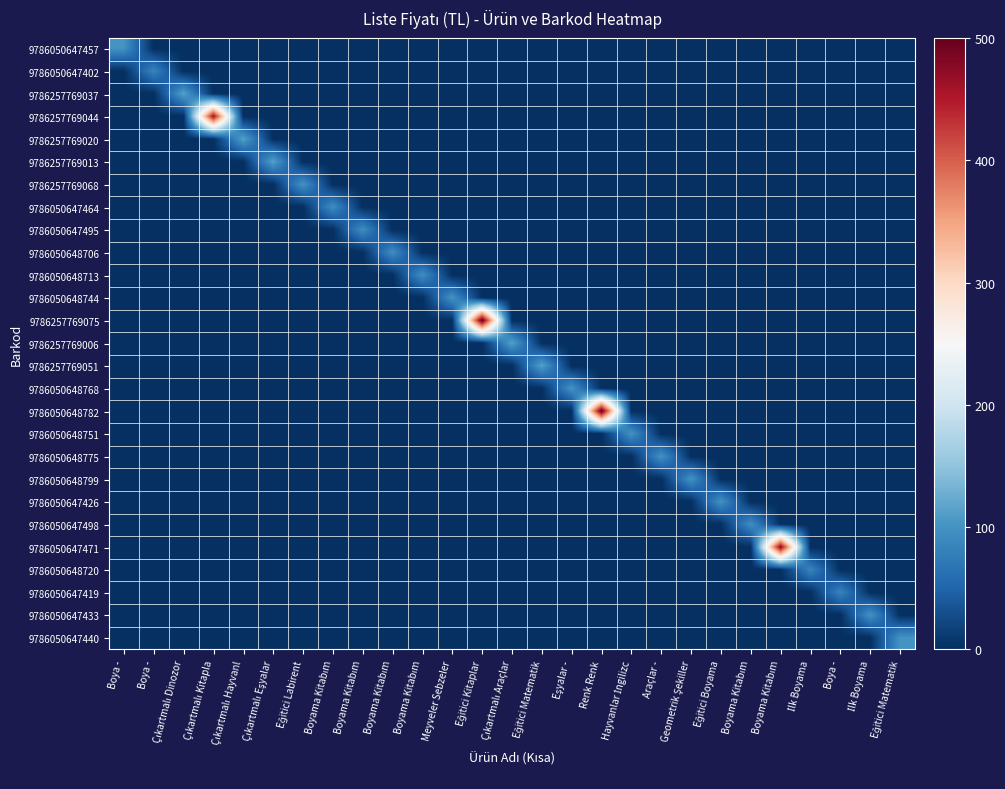

Reading left to right, extract all data points from this chart.

9786050647457: Boya -=100	Boya -=0	Çıkartmalı Dinozor=0	Çıkartmalı Kitapla=0	Çıkartmalı Hayvanl=0	Çıkartmalı Eşyalar=0	Eğitici Labirent=0	Boyama Kitabım=0	Boyama Kitabım=0	Boyama Kitabım=0	Boyama Kitabım=0	Meyveler Sebzeler=0	Eğitici Kitaplar=0	Çıkartmalı Araçlar=0	Eğitici Matematik=0	Eşyalar -=0	Renk Renk=0	Hayvanlar İngilizc=0	Araçlar -=0	Geometrik Şekiller=0	Eğitici Boyama=0	Boyama Kitabım=0	Boyama Kitabım=0	İlk Boyama=0	Boya -=0	İlk Boyama=0	Eğitici Matematik=0
9786050647402: Boya -=0	Boya -=85	Çıkartmalı Dinozor=0	Çıkartmalı Kitapla=0	Çıkartmalı Hayvanl=0	Çıkartmalı Eşyalar=0	Eğitici Labirent=0	Boyama Kitabım=0	Boyama Kitabım=0	Boyama Kitabım=0	Boyama Kitabım=0	Meyveler Sebzeler=0	Eğitici Kitaplar=0	Çıkartmalı Araçlar=0	Eğitici Matematik=0	Eşyalar -=0	Renk Renk=0	Hayvanlar İngilizc=0	Araçlar -=0	Geometrik Şekiller=0	Eğitici Boyama=0	Boyama Kitabım=0	Boyama Kitabım=0	İlk Boyama=0	Boya -=0	İlk Boyama=0	Eğitici Matematik=0
9786257769037: Boya -=0	Boya -=0	Çıkartmalı Dinozor=115	Çıkartmalı Kitapla=0	Çıkartmalı Hayvanl=0	Çıkartmalı Eşyalar=0	Eğitici Labirent=0	Boyama Kitabım=0	Boyama Kitabım=0	Boyama Kitabım=0	Boyama Kitabım=0	Meyveler Sebzeler=0	Eğitici Kitaplar=0	Çıkartmalı Araçlar=0	Eğitici Matematik=0	Eşyalar -=0	Renk Renk=0	Hayvanlar İngilizc=0	Araçlar -=0	Geometrik Şekiller=0	Eğitici Boyama=0	Boyama Kitabım=0	Boyama Kitabım=0	İlk Boyama=0	Boya -=0	İlk Boyama=0	Eğitici Matematik=0
9786257769044: Boya -=0	Boya -=0	Çıkartmalı Dinozor=0	Çıkartmalı Kitapla=460	Çıkartmalı Hayvanl=0	Çıkartmalı Eşyalar=0	Eğitici Labirent=0	Boyama Kitabım=0	Boyama Kitabım=0	Boyama Kitabım=0	Boyama Kitabım=0	Meyveler Sebzeler=0	Eğitici Kitaplar=0	Çıkartmalı Araçlar=0	Eğitici Matematik=0	Eşyalar -=0	Renk Renk=0	Hayvanlar İngilizc=0	Araçlar -=0	Geometrik Şekiller=0	Eğitici Boyama=0	Boyama Kitabım=0	Boyama Kitabım=0	İlk Boyama=0	Boya -=0	İlk Boyama=0	Eğitici Matematik=0
9786257769020: Boya -=0	Boya -=0	Çıkartmalı Dinozor=0	Çıkartmalı Kitapla=0	Çıkartmalı Hayvanl=115	Çıkartmalı Eşyalar=0	Eğitici Labirent=0	Boyama Kitabım=0	Boyama Kitabım=0	Boyama Kitabım=0	Boyama Kitabım=0	Meyveler Sebzeler=0	Eğitici Kitaplar=0	Çıkartmalı Araçlar=0	Eğitici Matematik=0	Eşyalar -=0	Renk Renk=0	Hayvanlar İngilizc=0	Araçlar -=0	Geometrik Şekiller=0	Eğitici Boyama=0	Boyama Kitabım=0	Boyama Kitabım=0	İlk Boyama=0	Boya -=0	İlk Boyama=0	Eğitici Matematik=0
9786257769013: Boya -=0	Boya -=0	Çıkartmalı Dinozor=0	Çıkartmalı Kitapla=0	Çıkartmalı Hayvanl=0	Çıkartmalı Eşyalar=115	Eğitici Labirent=0	Boyama Kitabım=0	Boyama Kitabım=0	Boyama Kitabım=0	Boyama Kitabım=0	Meyveler Sebzeler=0	Eğitici Kitaplar=0	Çıkartmalı Araçlar=0	Eğitici Matematik=0	Eşyalar -=0	Renk Renk=0	Hayvanlar İngilizc=0	Araçlar -=0	Geometrik Şekiller=0	Eğitici Boyama=0	Boyama Kitabım=0	Boyama Kitabım=0	İlk Boyama=0	Boya -=0	İlk Boyama=0	Eğitici Matematik=0
9786257769068: Boya -=0	Boya -=0	Çıkartmalı Dinozor=0	Çıkartmalı Kitapla=0	Çıkartmalı Hayvanl=0	Çıkartmalı Eşyalar=0	Eğitici Labirent=100	Boyama Kitabım=0	Boyama Kitabım=0	Boyama Kitabım=0	Boyama Kitabım=0	Meyveler Sebzeler=0	Eğitici Kitaplar=0	Çıkartmalı Araçlar=0	Eğitici Matematik=0	Eşyalar -=0	Renk Renk=0	Hayvanlar İngilizc=0	Araçlar -=0	Geometrik Şekiller=0	Eğitici Boyama=0	Boyama Kitabım=0	Boyama Kitabım=0	İlk Boyama=0	Boya -=0	İlk Boyama=0	Eğitici Matematik=0
9786050647464: Boya -=0	Boya -=0	Çıkartmalı Dinozor=0	Çıkartmalı Kitapla=0	Çıkartmalı Hayvanl=0	Çıkartmalı Eşyalar=0	Eğitici Labirent=0	Boyama Kitabım=95	Boyama Kitabım=0	Boyama Kitabım=0	Boyama Kitabım=0	Meyveler Sebzeler=0	Eğitici Kitaplar=0	Çıkartmalı Araçlar=0	Eğitici Matematik=0	Eşyalar -=0	Renk Renk=0	Hayvanlar İngilizc=0	Araçlar -=0	Geometrik Şekiller=0	Eğitici Boyama=0	Boyama Kitabım=0	Boyama Kitabım=0	İlk Boyama=0	Boya -=0	İlk Boyama=0	Eğitici Matematik=0
9786050647495: Boya -=0	Boya -=0	Çıkartmalı Dinozor=0	Çıkartmalı Kitapla=0	Çıkartmalı Hayvanl=0	Çıkartmalı Eşyalar=0	Eğitici Labirent=0	Boyama Kitabım=0	Boyama Kitabım=95	Boyama Kitabım=0	Boyama Kitabım=0	Meyveler Sebzeler=0	Eğitici Kitaplar=0	Çıkartmalı Araçlar=0	Eğitici Matematik=0	Eşyalar -=0	Renk Renk=0	Hayvanlar İngilizc=0	Araçlar -=0	Geometrik Şekiller=0	Eğitici Boyama=0	Boyama Kitabım=0	Boyama Kitabım=0	İlk Boyama=0	Boya -=0	İlk Boyama=0	Eğitici Matematik=0
9786050648706: Boya -=0	Boya -=0	Çıkartmalı Dinozor=0	Çıkartmalı Kitapla=0	Çıkartmalı Hayvanl=0	Çıkartmalı Eşyalar=0	Eğitici Labirent=0	Boyama Kitabım=0	Boyama Kitabım=0	Boyama Kitabım=95	Boyama Kitabım=0	Meyveler Sebzeler=0	Eğitici Kitaplar=0	Çıkartmalı Araçlar=0	Eğitici Matematik=0	Eşyalar -=0	Renk Renk=0	Hayvanlar İngilizc=0	Araçlar -=0	Geometrik Şekiller=0	Eğitici Boyama=0	Boyama Kitabım=0	Boyama Kitabım=0	İlk Boyama=0	Boya -=0	İlk Boyama=0	Eğitici Matematik=0
9786050648713: Boya -=0	Boya -=0	Çıkartmalı Dinozor=0	Çıkartmalı Kitapla=0	Çıkartmalı Hayvanl=0	Çıkartmalı Eşyalar=0	Eğitici Labirent=0	Boyama Kitabım=0	Boyama Kitabım=0	Boyama Kitabım=0	Boyama Kitabım=95	Meyveler Sebzeler=0	Eğitici Kitaplar=0	Çıkartmalı Araçlar=0	Eğitici Matematik=0	Eşyalar -=0	Renk Renk=0	Hayvanlar İngilizc=0	Araçlar -=0	Geometrik Şekiller=0	Eğitici Boyama=0	Boyama Kitabım=0	Boyama Kitabım=0	İlk Boyama=0	Boya -=0	İlk Boyama=0	Eğitici Matematik=0
9786050648744: Boya -=0	Boya -=0	Çıkartmalı Dinozor=0	Çıkartmalı Kitapla=0	Çıkartmalı Hayvanl=0	Çıkartmalı Eşyalar=0	Eğitici Labirent=0	Boyama Kitabım=0	Boyama Kitabım=0	Boyama Kitabım=0	Boyama Kitabım=0	Meyveler Sebzeler=100	Eğitici Kitaplar=0	Çıkartmalı Araçlar=0	Eğitici Matematik=0	Eşyalar -=0	Renk Renk=0	Hayvanlar İngilizc=0	Araçlar -=0	Geometrik Şekiller=0	Eğitici Boyama=0	Boyama Kitabım=0	Boyama Kitabım=0	İlk Boyama=0	Boya -=0	İlk Boyama=0	Eğitici Matematik=0
9786257769075: Boya -=0	Boya -=0	Çıkartmalı Dinozor=0	Çıkartmalı Kitapla=0	Çıkartmalı Hayvanl=0	Çıkartmalı Eşyalar=0	Eğitici Labirent=0	Boyama Kitabım=0	Boyama Kitabım=0	Boyama Kitabım=0	Boyama Kitabım=0	Meyveler Sebzeler=0	Eğitici Kitaplar=500	Çıkartmalı Araçlar=0	Eğitici Matematik=0	Eşyalar -=0	Renk Renk=0	Hayvanlar İngilizc=0	Araçlar -=0	Geometrik Şekiller=0	Eğitici Boyama=0	Boyama Kitabım=0	Boyama Kitabım=0	İlk Boyama=0	Boya -=0	İlk Boyama=0	Eğitici Matematik=0
9786257769006: Boya -=0	Boya -=0	Çıkartmalı Dinozor=0	Çıkartmalı Kitapla=0	Çıkartmalı Hayvanl=0	Çıkartmalı Eşyalar=0	Eğitici Labirent=0	Boyama Kitabım=0	Boyama Kitabım=0	Boyama Kitabım=0	Boyama Kitabım=0	Meyveler Sebzeler=0	Eğitici Kitaplar=0	Çıkartmalı Araçlar=115	Eğitici Matematik=0	Eşyalar -=0	Renk Renk=0	Hayvanlar İngilizc=0	Araçlar -=0	Geometrik Şekiller=0	Eğitici Boyama=0	Boyama Kitabım=0	Boyama Kitabım=0	İlk Boyama=0	Boya -=0	İlk Boyama=0	Eğitici Matematik=0
9786257769051: Boya -=0	Boya -=0	Çıkartmalı Dinozor=0	Çıkartmalı Kitapla=0	Çıkartmalı Hayvanl=0	Çıkartmalı Eşyalar=0	Eğitici Labirent=0	Boyama Kitabım=0	Boyama Kitabım=0	Boyama Kitabım=0	Boyama Kitabım=0	Meyveler Sebzeler=0	Eğitici Kitaplar=0	Çıkartmalı Araçlar=0	Eğitici Matematik=115	Eşyalar -=0	Renk Renk=0	Hayvanlar İngilizc=0	Araçlar -=0	Geometrik Şekiller=0	Eğitici Boyama=0	Boyama Kitabım=0	Boyama Kitabım=0	İlk Boyama=0	Boya -=0	İlk Boyama=0	Eğitici Matematik=0
9786050648768: Boya -=0	Boya -=0	Çıkartmalı Dinozor=0	Çıkartmalı Kitapla=0	Çıkartmalı Hayvanl=0	Çıkartmalı Eşyalar=0	Eğitici Labirent=0	Boyama Kitabım=0	Boyama Kitabım=0	Boyama Kitabım=0	Boyama Kitabım=0	Meyveler Sebzeler=0	Eğitici Kitaplar=0	Çıkartmalı Araçlar=0	Eğitici Matematik=0	Eşyalar -=100	Renk Renk=0	Hayvanlar İngilizc=0	Araçlar -=0	Geometrik Şekiller=0	Eğitici Boyama=0	Boyama Kitabım=0	Boyama Kitabım=0	İlk Boyama=0	Boya -=0	İlk Boyama=0	Eğitici Matematik=0
9786050648782: Boya -=0	Boya -=0	Çıkartmalı Dinozor=0	Çıkartmalı Kitapla=0	Çıkartmalı Hayvanl=0	Çıkartmalı Eşyalar=0	Eğitici Labirent=0	Boyama Kitabım=0	Boyama Kitabım=0	Boyama Kitabım=0	Boyama Kitabım=0	Meyveler Sebzeler=0	Eğitici Kitaplar=0	Çıkartmalı Araçlar=0	Eğitici Matematik=0	Eşyalar -=0	Renk Renk=500	Hayvanlar İngilizc=0	Araçlar -=0	Geometrik Şekiller=0	Eğitici Boyama=0	Boyama Kitabım=0	Boyama Kitabım=0	İlk Boyama=0	Boya -=0	İlk Boyama=0	Eğitici Matematik=0
9786050648751: Boya -=0	Boya -=0	Çıkartmalı Dinozor=0	Çıkartmalı Kitapla=0	Çıkartmalı Hayvanl=0	Çıkartmalı Eşyalar=0	Eğitici Labirent=0	Boyama Kitabım=0	Boyama Kitabım=0	Boyama Kitabım=0	Boyama Kitabım=0	Meyveler Sebzeler=0	Eğitici Kitaplar=0	Çıkartmalı Araçlar=0	Eğitici Matematik=0	Eşyalar -=0	Renk Renk=0	Hayvanlar İngilizc=100	Araçlar -=0	Geometrik Şekiller=0	Eğitici Boyama=0	Boyama Kitabım=0	Boyama Kitabım=0	İlk Boyama=0	Boya -=0	İlk Boyama=0	Eğitici Matematik=0
9786050648775: Boya -=0	Boya -=0	Çıkartmalı Dinozor=0	Çıkartmalı Kitapla=0	Çıkartmalı Hayvanl=0	Çıkartmalı Eşyalar=0	Eğitici Labirent=0	Boyama Kitabım=0	Boyama Kitabım=0	Boyama Kitabım=0	Boyama Kitabım=0	Meyveler Sebzeler=0	Eğitici Kitaplar=0	Çıkartmalı Araçlar=0	Eğitici Matematik=0	Eşyalar -=0	Renk Renk=0	Hayvanlar İngilizc=0	Araçlar -=100	Geometrik Şekiller=0	Eğitici Boyama=0	Boyama Kitabım=0	Boyama Kitabım=0	İlk Boyama=0	Boya -=0	İlk Boyama=0	Eğitici Matematik=0
9786050648799: Boya -=0	Boya -=0	Çıkartmalı Dinozor=0	Çıkartmalı Kitapla=0	Çıkartmalı Hayvanl=0	Çıkartmalı Eşyalar=0	Eğitici Labirent=0	Boyama Kitabım=0	Boyama Kitabım=0	Boyama Kitabım=0	Boyama Kitabım=0	Meyveler Sebzeler=0	Eğitici Kitaplar=0	Çıkartmalı Araçlar=0	Eğitici Matematik=0	Eşyalar -=0	Renk Renk=0	Hayvanlar İngilizc=0	Araçlar -=0	Geometrik Şekiller=100	Eğitici Boyama=0	Boyama Kitabım=0	Boyama Kitabım=0	İlk Boyama=0	Boya -=0	İlk Boyama=0	Eğitici Matematik=0
9786050647426: Boya -=0	Boya -=0	Çıkartmalı Dinozor=0	Çıkartmalı Kitapla=0	Çıkartmalı Hayvanl=0	Çıkartmalı Eşyalar=0	Eğitici Labirent=0	Boyama Kitabım=0	Boyama Kitabım=0	Boyama Kitabım=0	Boyama Kitabım=0	Meyveler Sebzeler=0	Eğitici Kitaplar=0	Çıkartmalı Araçlar=0	Eğitici Matematik=0	Eşyalar -=0	Renk Renk=0	Hayvanlar İngilizc=0	Araçlar -=0	Geometrik Şekiller=0	Eğitici Boyama=100	Boyama Kitabım=0	Boyama Kitabım=0	İlk Boyama=0	Boya -=0	İlk Boyama=0	Eğitici Matematik=0
9786050647498: Boya -=0	Boya -=0	Çıkartmalı Dinozor=0	Çıkartmalı Kitapla=0	Çıkartmalı Hayvanl=0	Çıkartmalı Eşyalar=0	Eğitici Labirent=0	Boyama Kitabım=0	Boyama Kitabım=0	Boyama Kitabım=0	Boyama Kitabım=0	Meyveler Sebzeler=0	Eğitici Kitaplar=0	Çıkartmalı Araçlar=0	Eğitici Matematik=0	Eşyalar -=0	Renk Renk=0	Hayvanlar İngilizc=0	Araçlar -=0	Geometrik Şekiller=0	Eğitici Boyama=0	Boyama Kitabım=95	Boyama Kitabım=0	İlk Boyama=0	Boya -=0	İlk Boyama=0	Eğitici Matematik=0
9786050647471: Boya -=0	Boya -=0	Çıkartmalı Dinozor=0	Çıkartmalı Kitapla=0	Çıkartmalı Hayvanl=0	Çıkartmalı Eşyalar=0	Eğitici Labirent=0	Boyama Kitabım=0	Boyama Kitabım=0	Boyama Kitabım=0	Boyama Kitabım=0	Meyveler Sebzeler=0	Eğitici Kitaplar=0	Çıkartmalı Araçlar=0	Eğitici Matematik=0	Eşyalar -=0	Renk Renk=0	Hayvanlar İngilizc=0	Araçlar -=0	Geometrik Şekiller=0	Eğitici Boyama=0	Boyama Kitabım=0	Boyama Kitabım=475	İlk Boyama=0	Boya -=0	İlk Boyama=0	Eğitici Matematik=0
9786050648720: Boya -=0	Boya -=0	Çıkartmalı Dinozor=0	Çıkartmalı Kitapla=0	Çıkartmalı Hayvanl=0	Çıkartmalı Eşyalar=0	Eğitici Labirent=0	Boyama Kitabım=0	Boyama Kitabım=0	Boyama Kitabım=0	Boyama Kitabım=0	Meyveler Sebzeler=0	Eğitici Kitaplar=0	Çıkartmalı Araçlar=0	Eğitici Matematik=0	Eşyalar -=0	Renk Renk=0	Hayvanlar İngilizc=0	Araçlar -=0	Geometrik Şekiller=0	Eğitici Boyama=0	Boyama Kitabım=0	Boyama Kitabım=0	İlk Boyama=85	Boya -=0	İlk Boyama=0	Eğitici Matematik=0
9786050647419: Boya -=0	Boya -=0	Çıkartmalı Dinozor=0	Çıkartmalı Kitapla=0	Çıkartmalı Hayvanl=0	Çıkartmalı Eşyalar=0	Eğitici Labirent=0	Boyama Kitabım=0	Boyama Kitabım=0	Boyama Kitabım=0	Boyama Kitabım=0	Meyveler Sebzeler=0	Eğitici Kitaplar=0	Çıkartmalı Araçlar=0	Eğitici Matematik=0	Eşyalar -=0	Renk Renk=0	Hayvanlar İngilizc=0	Araçlar -=0	Geometrik Şekiller=0	Eğitici Boyama=0	Boyama Kitabım=0	Boyama Kitabım=0	İlk Boyama=0	Boya -=85	İlk Boyama=0	Eğitici Matematik=0
9786050647433: Boya -=0	Boya -=0	Çıkartmalı Dinozor=0	Çıkartmalı Kitapla=0	Çıkartmalı Hayvanl=0	Çıkartmalı Eşyalar=0	Eğitici Labirent=0	Boyama Kitabım=0	Boyama Kitabım=0	Boyama Kitabım=0	Boyama Kitabım=0	Meyveler Sebzeler=0	Eğitici Kitaplar=0	Çıkartmalı Araçlar=0	Eğitici Matematik=0	Eşyalar -=0	Renk Renk=0	Hayvanlar İngilizc=0	Araçlar -=0	Geometrik Şekiller=0	Eğitici Boyama=0	Boyama Kitabım=0	Boyama Kitabım=0	İlk Boyama=0	Boya -=0	İlk Boyama=100	Eğitici Matematik=0
9786050647440: Boya -=0	Boya -=0	Çıkartmalı Dinozor=0	Çıkartmalı Kitapla=0	Çıkartmalı Hayvanl=0	Çıkartmalı Eşyalar=0	Eğitici Labirent=0	Boyama Kitabım=0	Boyama Kitabım=0	Boyama Kitabım=0	Boyama Kitabım=0	Meyveler Sebzeler=0	Eğitici Kitaplar=0	Çıkartmalı Araçlar=0	Eğitici Matematik=0	Eşyalar -=0	Renk Renk=0	Hayvanlar İngilizc=0	Araçlar -=0	Geometrik Şekiller=0	Eğitici Boyama=0	Boyama Kitabım=0	Boyama Kitabım=0	İlk Boyama=0	Boya -=0	İlk Boyama=0	Eğitici Matematik=100